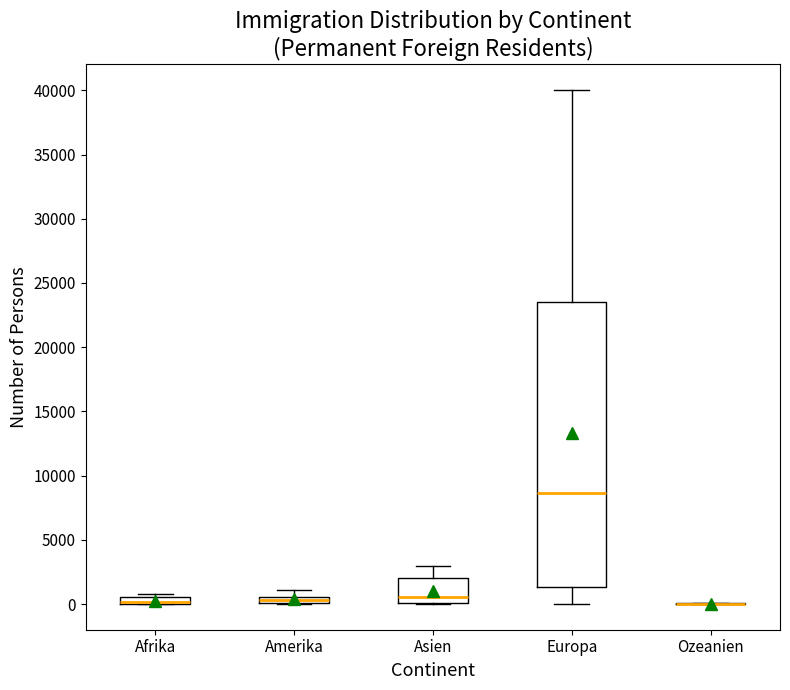

Where does the median line of the box for Asien sit on the y-axis? The values are not printed on the chart, so give them approximately, as read against the axis.

500